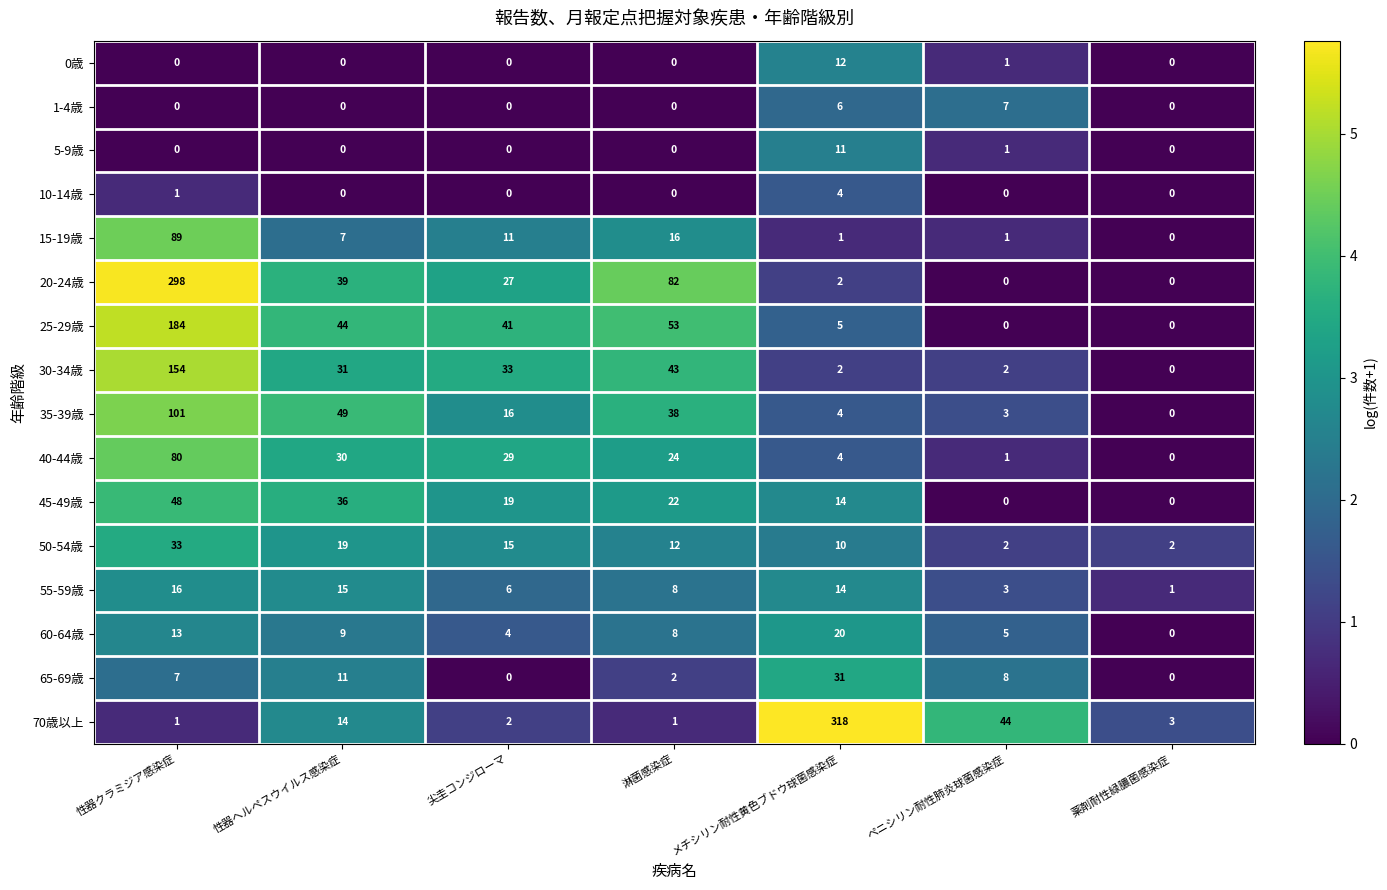

At how many categories does at least one series exceed 2?

7